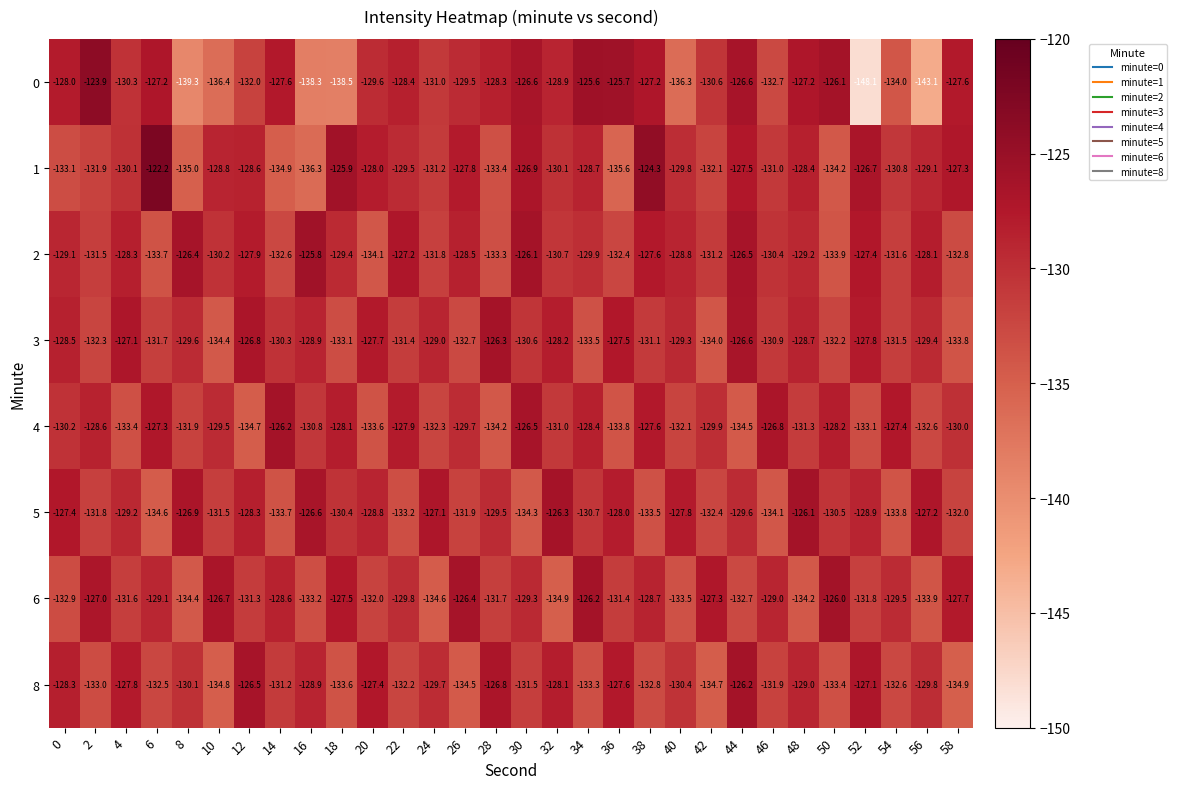

How many data points in 1 are above -129?

13